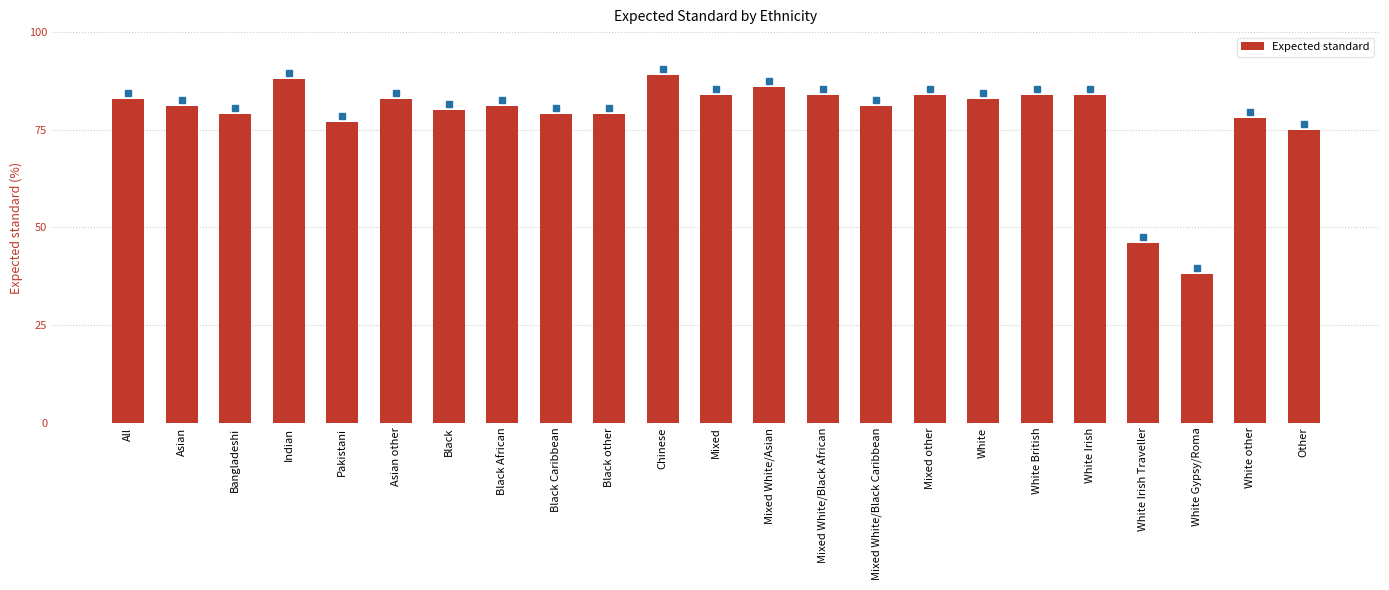

How many data points does each series have?

23